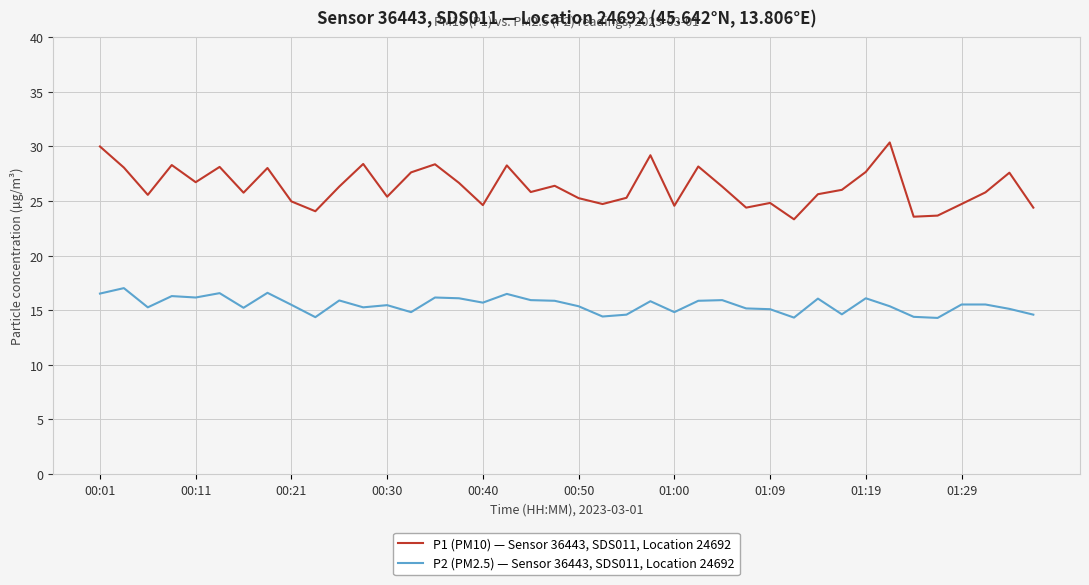

True or false: P1 (PM10) — Sensor 36443, SDS011, Location 24692 and P2 (PM2.5) — Sensor 36443, SDS011, Location 24692 intersect in this chart.

False